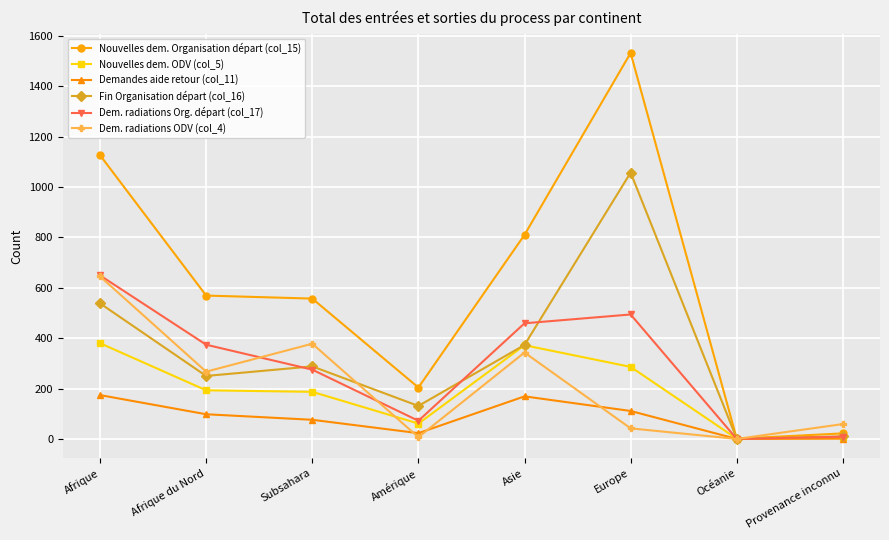

What is the label of the 3rd point from the left?

Subsahara